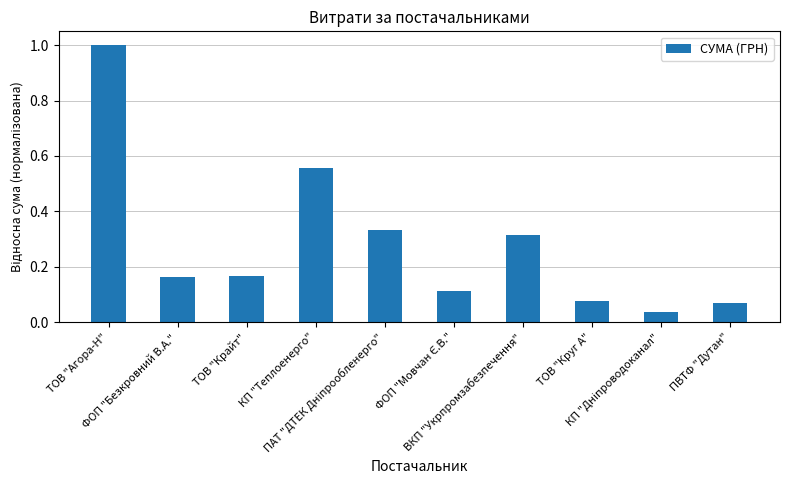

Does the chart contain any negative values?

No